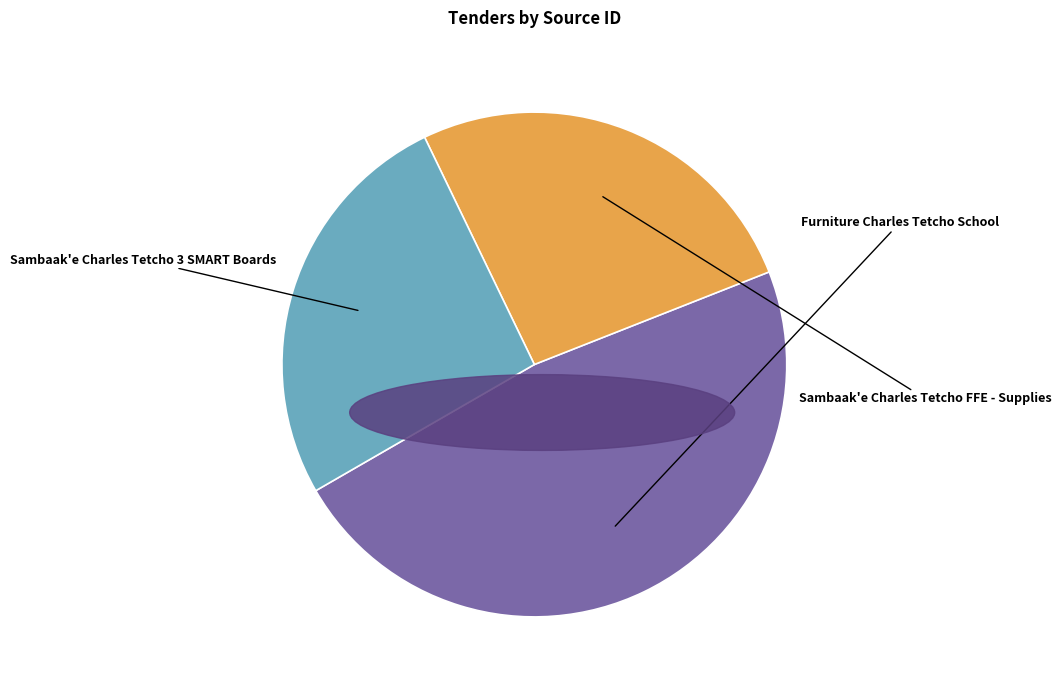

Does any single category account for the majority?

No